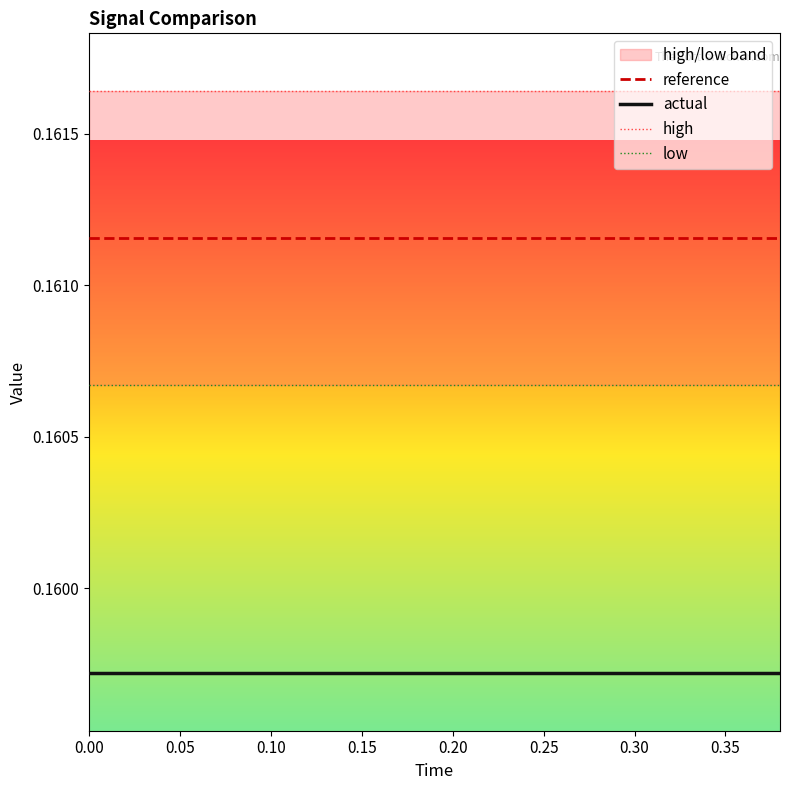

How many data points does each series have?

20